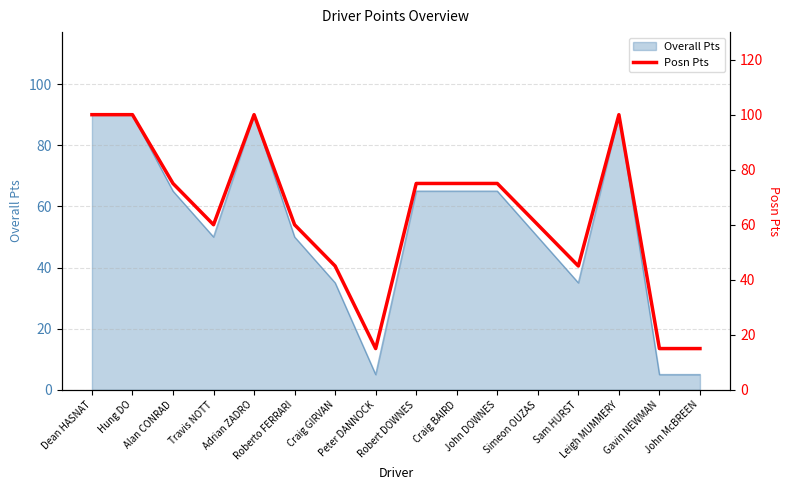

Where is the first local minimum?

Travis NOTT